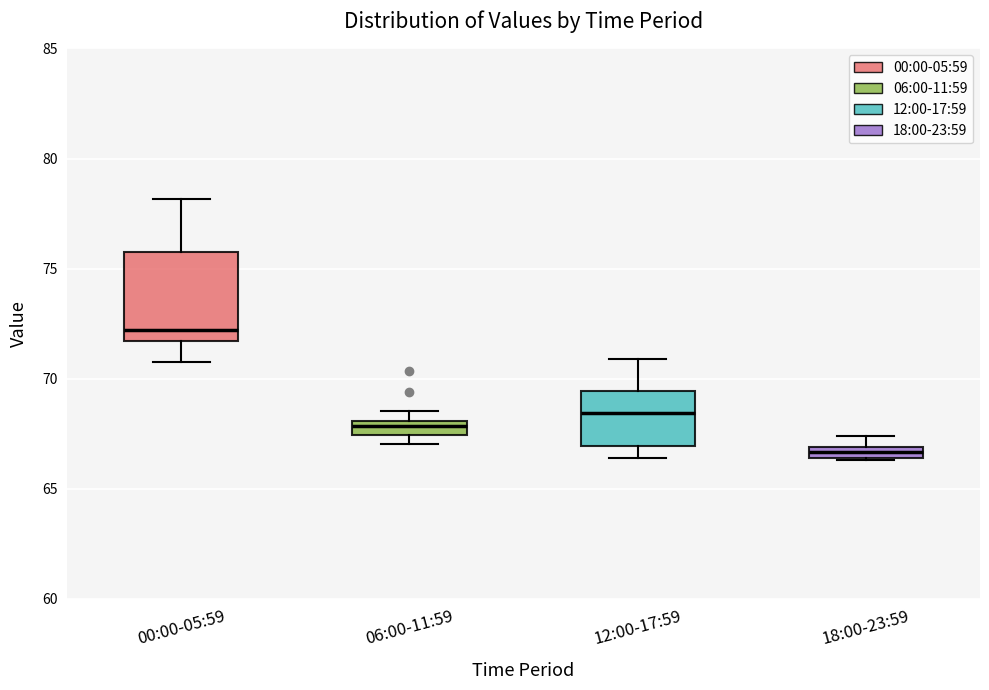

Which box is the tallest, from its lower edge to its upper edge?

00:00-05:59